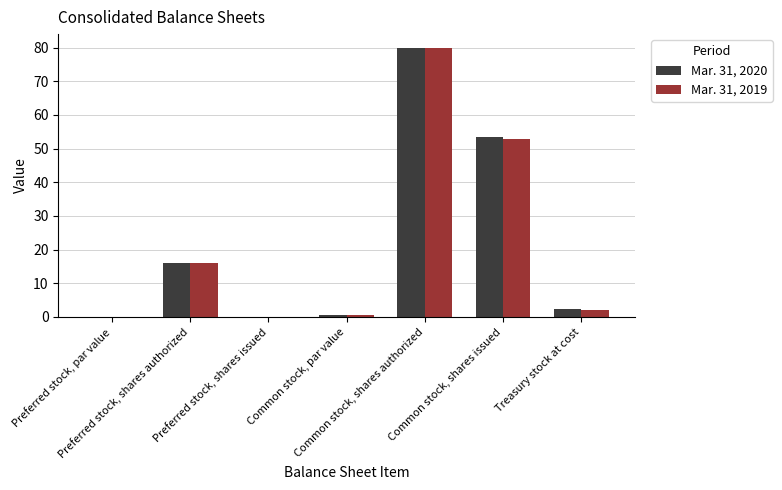

What is the sum of all Mar. 31, 2020 values?

152.6